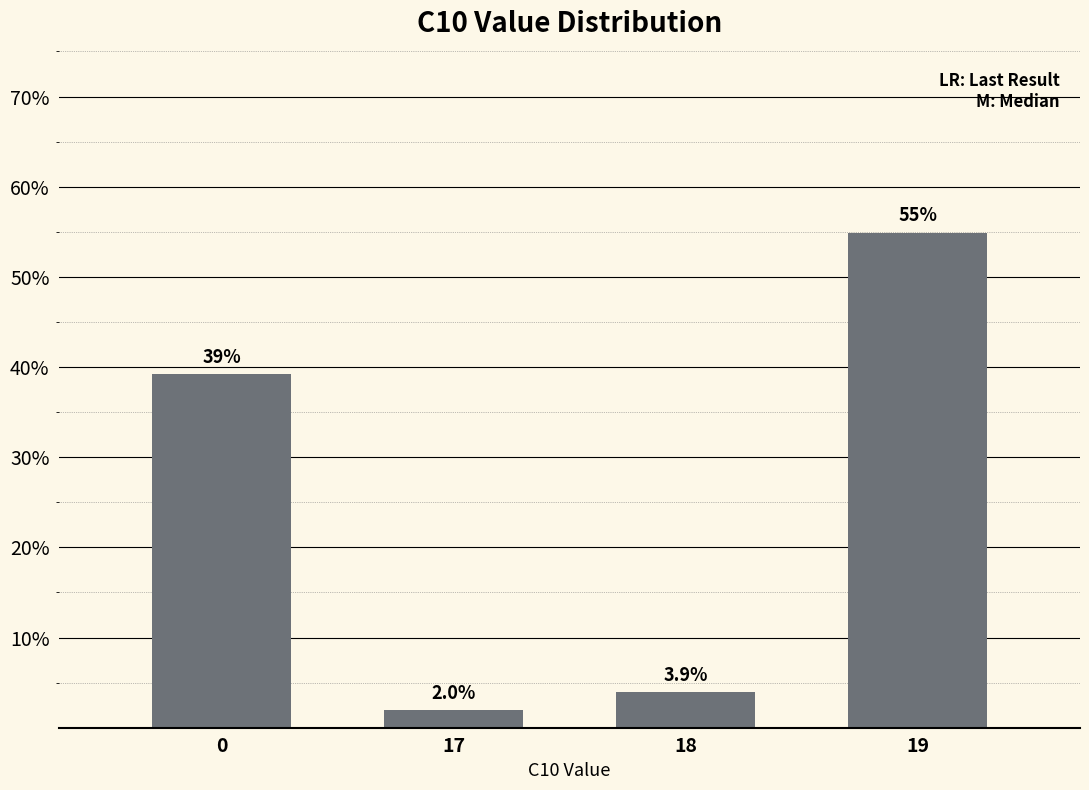

Between 19 and 17, which is larger?

19